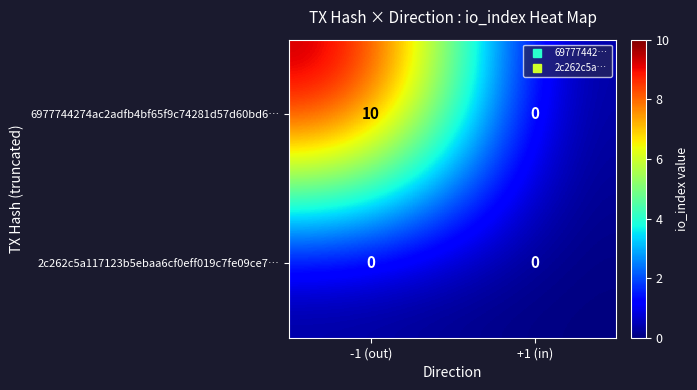

Reading left to right, list all the values displayed in this chart.

6977744274ac2adfb4bf65f9c74281d57d60bd6…: 10	0
2c262c5a117123b5ebaa6cf0eff019c7fe09ce7…: 0	0